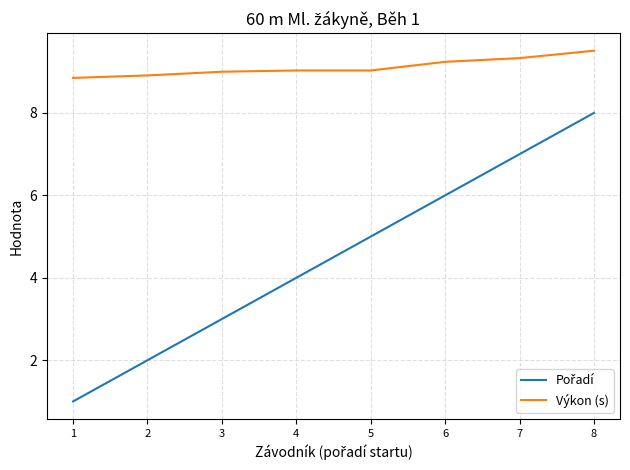

The value of Výkon (s) at 8 is 9.5. True or false?

True